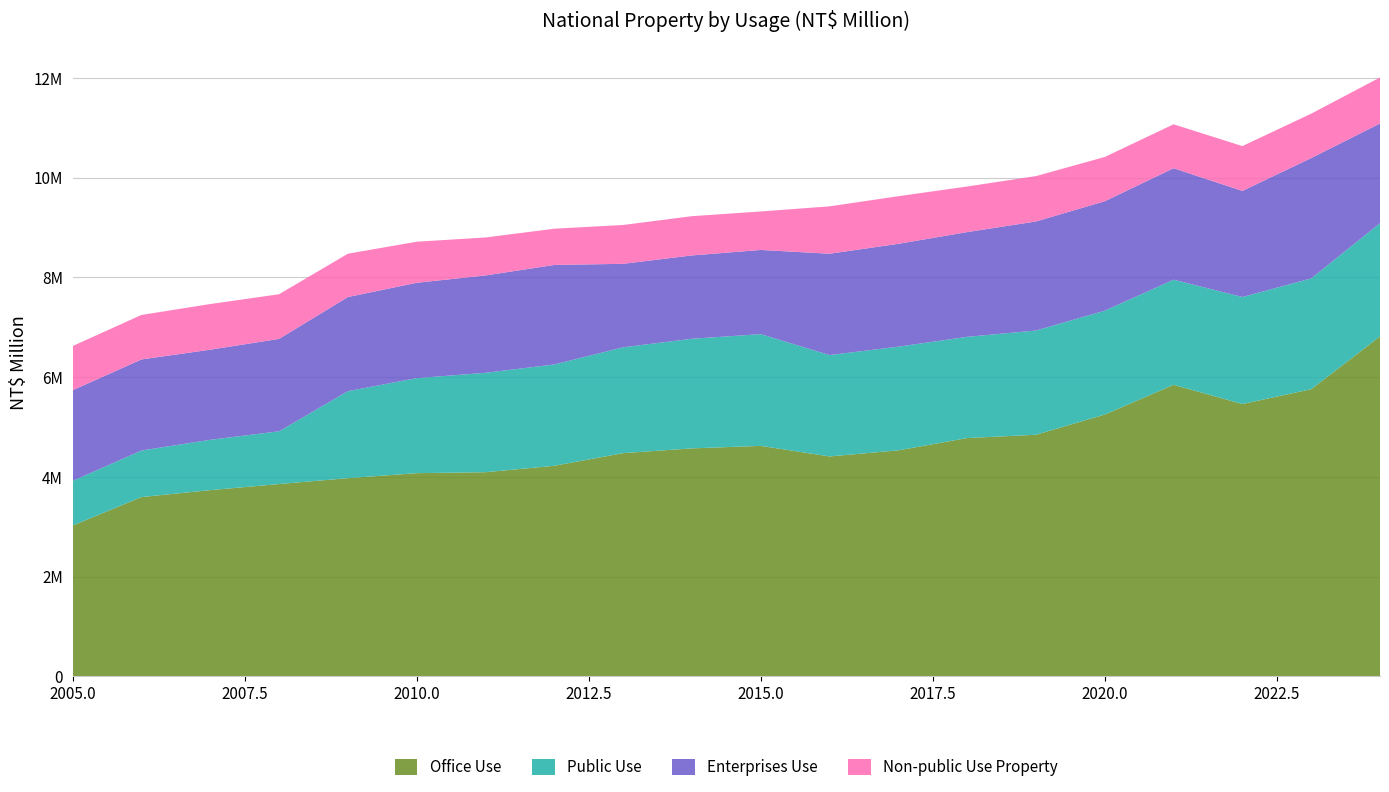

Reading left to right, list all the values displayed in this chart.

Office Use: 2005=3023971	2006=3595667	2007=3734582	2008=3856581	2009=3974567	2010=4074961	2011=4094025	2012=4222581	2013=4476205	2014=4571574	2015=4621754	2016=4410164	2017=4532111	2018=4778470	2019=4844811	2020=5249780	2021=5845932	2022=5460897	2023=5757866	2024=6816514
Public Use: 2005=895790	2006=932942	2007=1009297	2008=1057627	2009=1743944	2010=1905085	2011=1992599	2012=2031426	2013=2121734	2014=2197963	2015=2239954	2016=2032420	2017=2078434	2018=2029441	2019=2089484	2020=2082527	2021=2106558	2022=2145413	2023=2220629	2024=2269642
Enterprises Use: 2005=1817624	2006=1825830	2007=1806254	2008=1852152	2009=1886804	2010=1911115	2011=1951847	2012=1994857	2013=1673468	2014=1670066	2015=1687618	2016=2031041	2017=2061632	2018=2099557	2019=2186128	2020=2193304	2021=2235433	2022=2126354	2023=2412478	2024=1999106
Non-public Use Property: 2005=885777	2006=892094	2007=915114	2008=895319	2009=868742	2010=823391	2011=760949	2012=726334	2013=778532	2014=786649	2015=771458	2016=949644	2017=954477	2018=913736	2019=909630	2020=887579	2021=880335	2022=898903	2023=890387	2024=922082